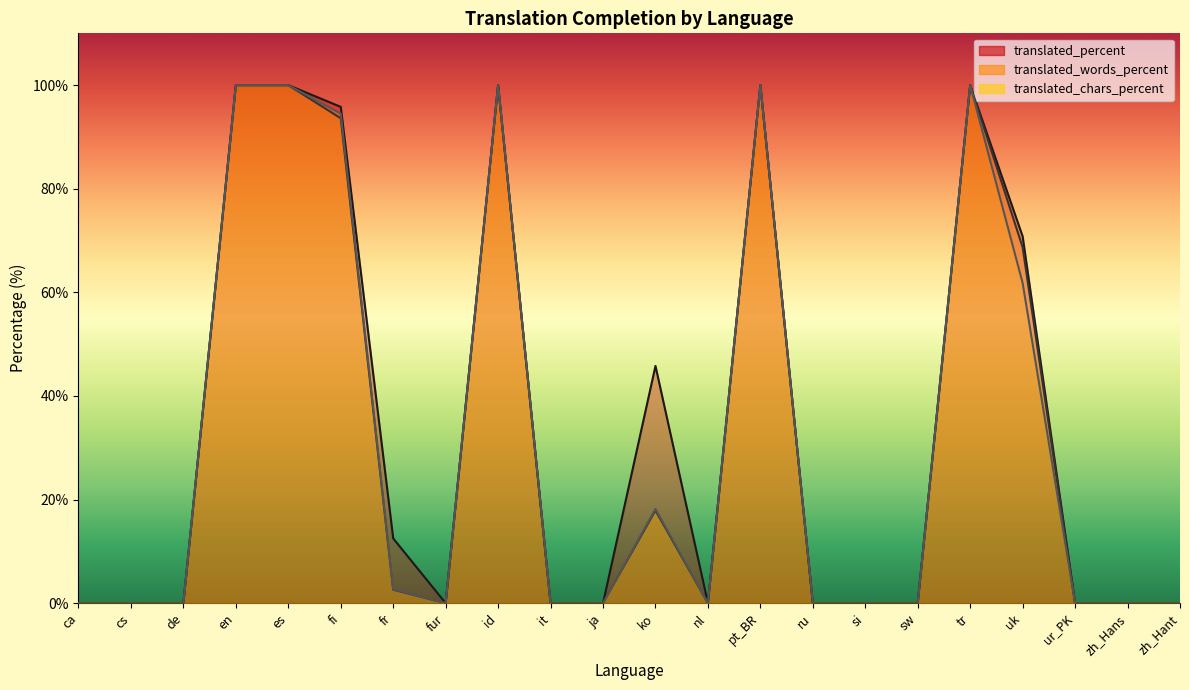

Reading left to right, extract all data points from this chart.

translated_percent: ca=0.0	cs=0.0	de=0.0	en=100.0	es=100.0	fi=95.8	fr=12.5	fur=0.0	id=100.0	it=0.0	ja=0.0	ko=45.8	nl=0.0	pt_BR=100.0	ru=0.0	si=0.0	sw=0.0	tr=100.0	uk=70.8	ur_PK=0.0	zh_Hans=0.0	zh_Hant=0.0
translated_words_percent: ca=0.0	cs=0.0	de=0.0	en=100.0	es=100.0	fi=93.6	fr=2.6	fur=0.0	id=100.0	it=0.0	ja=0.0	ko=17.9	nl=0.0	pt_BR=100.0	ru=0.0	si=0.0	sw=0.0	tr=100.0	uk=68.7	ur_PK=0.0	zh_Hans=0.0	zh_Hant=0.0
translated_chars_percent: ca=0.0	cs=0.0	de=0.0	en=100.0	es=100.0	fi=94.5	fr=2.7	fur=0.0	id=100.0	it=0.0	ja=0.0	ko=18.2	nl=0.0	pt_BR=100.0	ru=0.0	si=0.0	sw=0.0	tr=100.0	uk=61.8	ur_PK=0.0	zh_Hans=0.0	zh_Hant=0.0